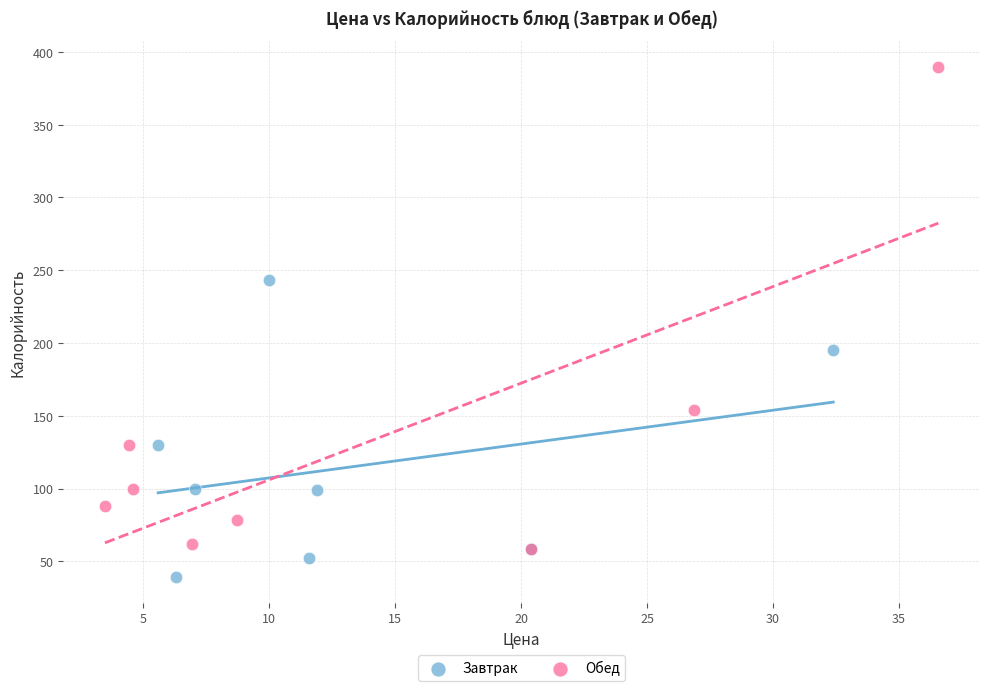

Which series has the widest spread of Y values?

Обед